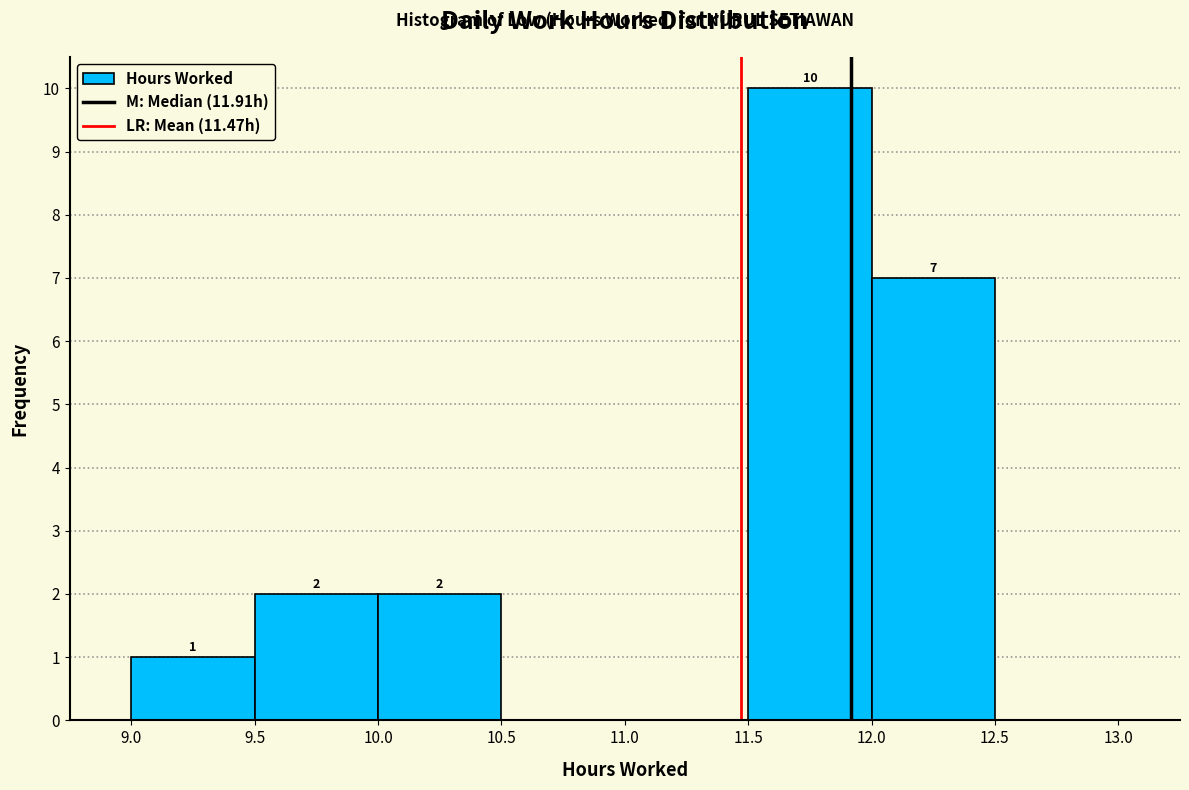

Which range on the x-axis has the tallest bar?

11.5 to 12.0